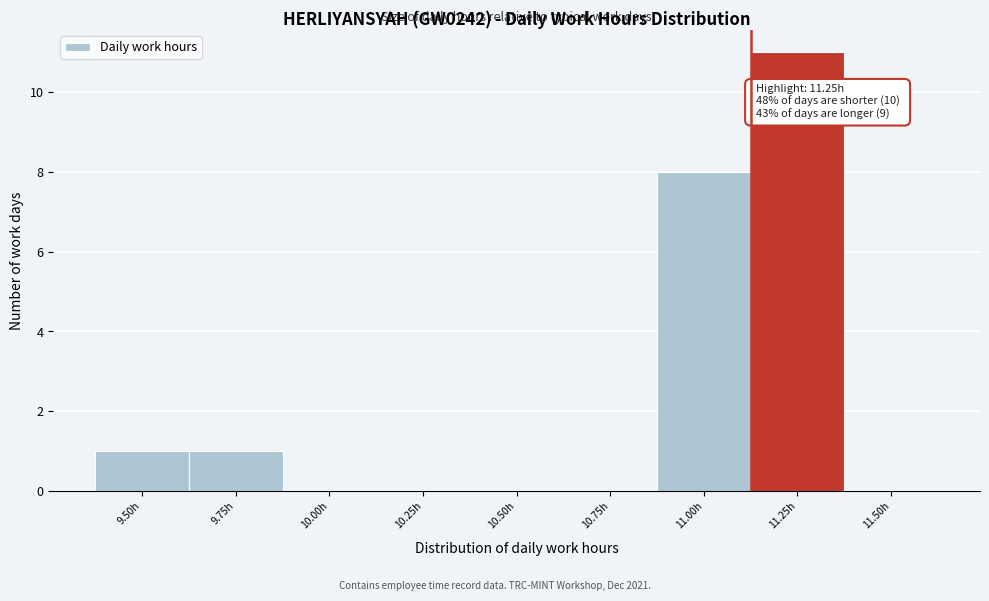

Reading right to left, extract all data points from this chart.

11.50h=0	11.25h=11	11.00h=8	10.75h=0	10.50h=0	10.25h=0	10.00h=0	9.75h=1	9.50h=1